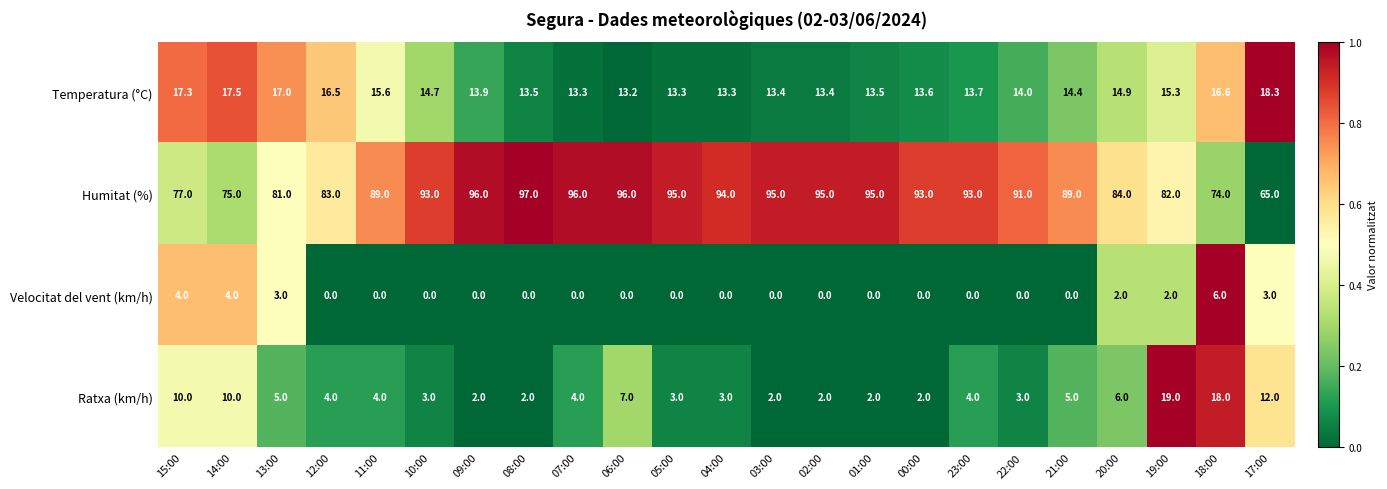

The Ratxa (km/h) series shows 2.0 at 00:00. True or false?

True